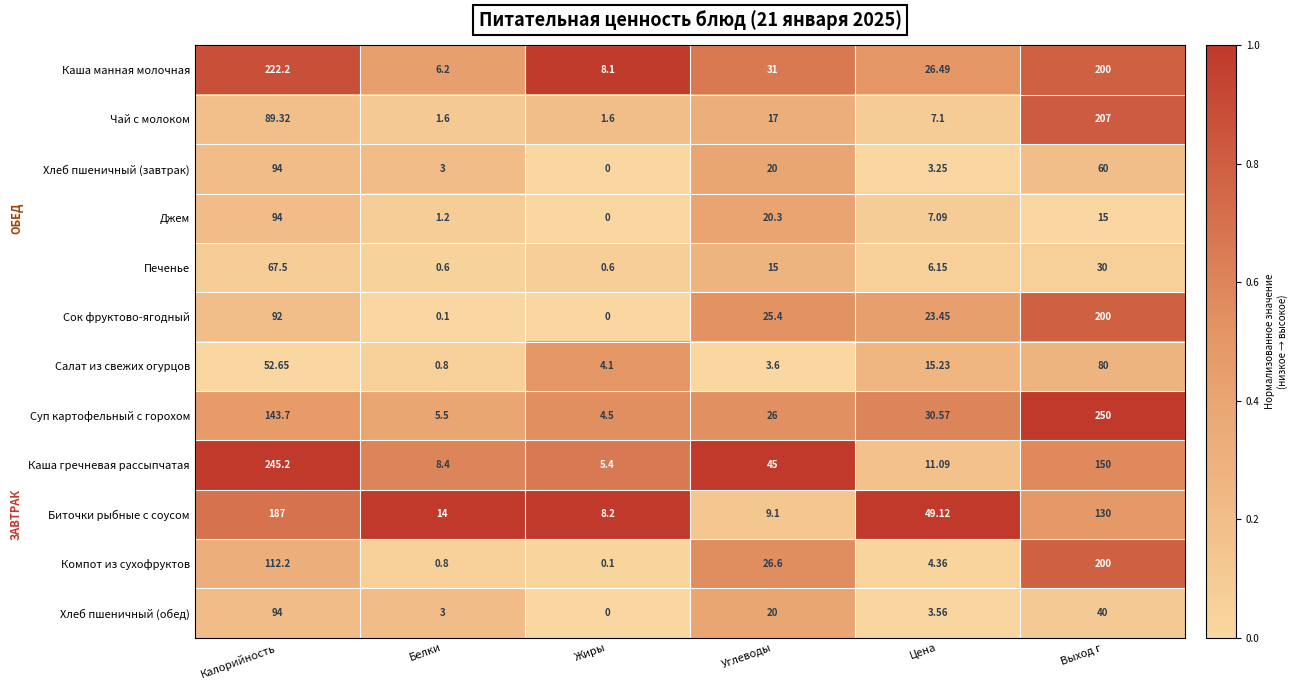

Between Калорийность and Углеводы, which series saw the biggest shift?

Каша гречневая рассыпчатая